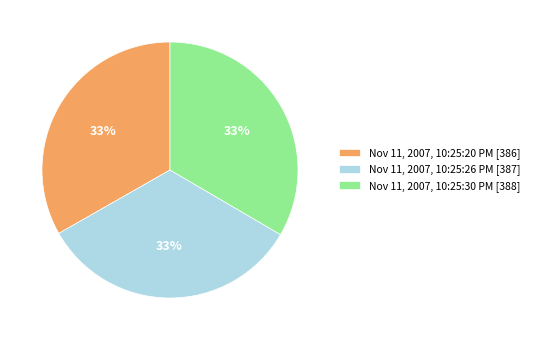

Does Nov 11, 2007, 10:25:30 PM represent more than half of the total?

No